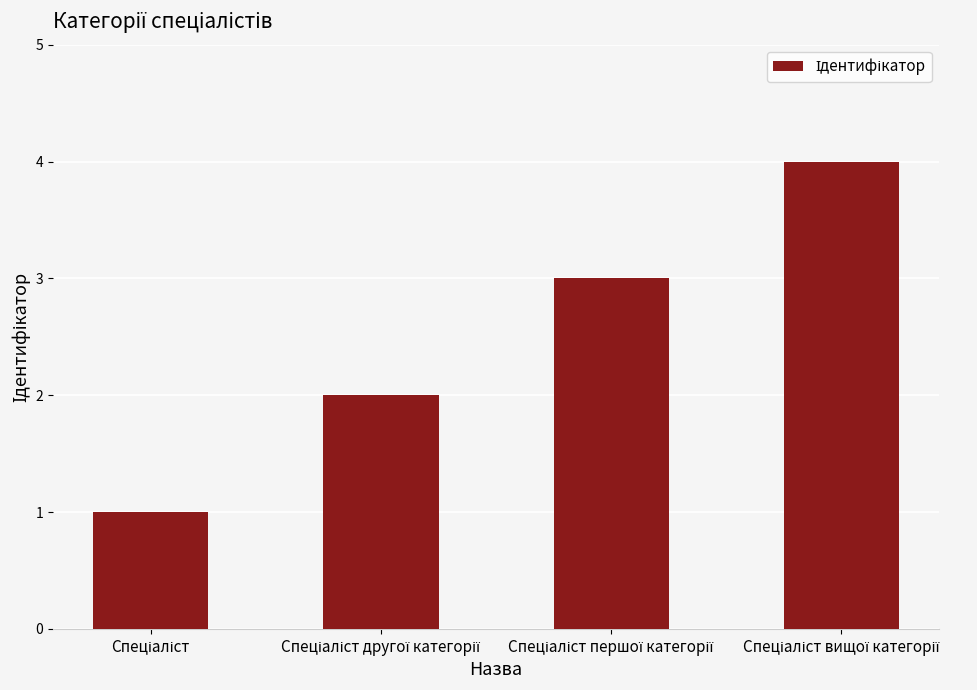

What is the difference between the maximum and minimum values?

3